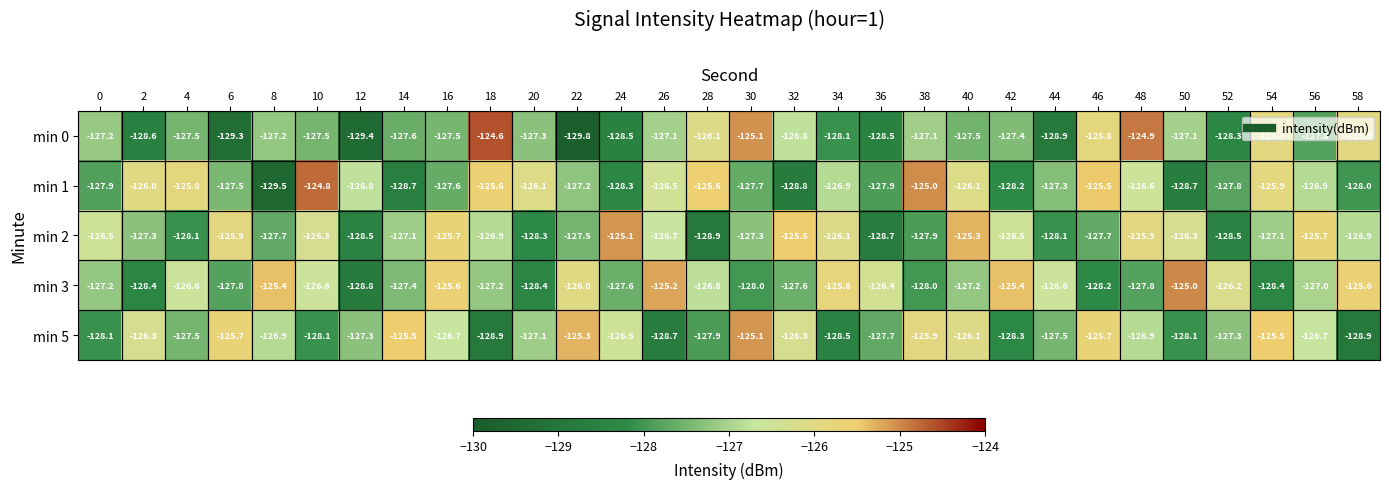

Between 14 and 40, which series saw the biggest shift?

min 1